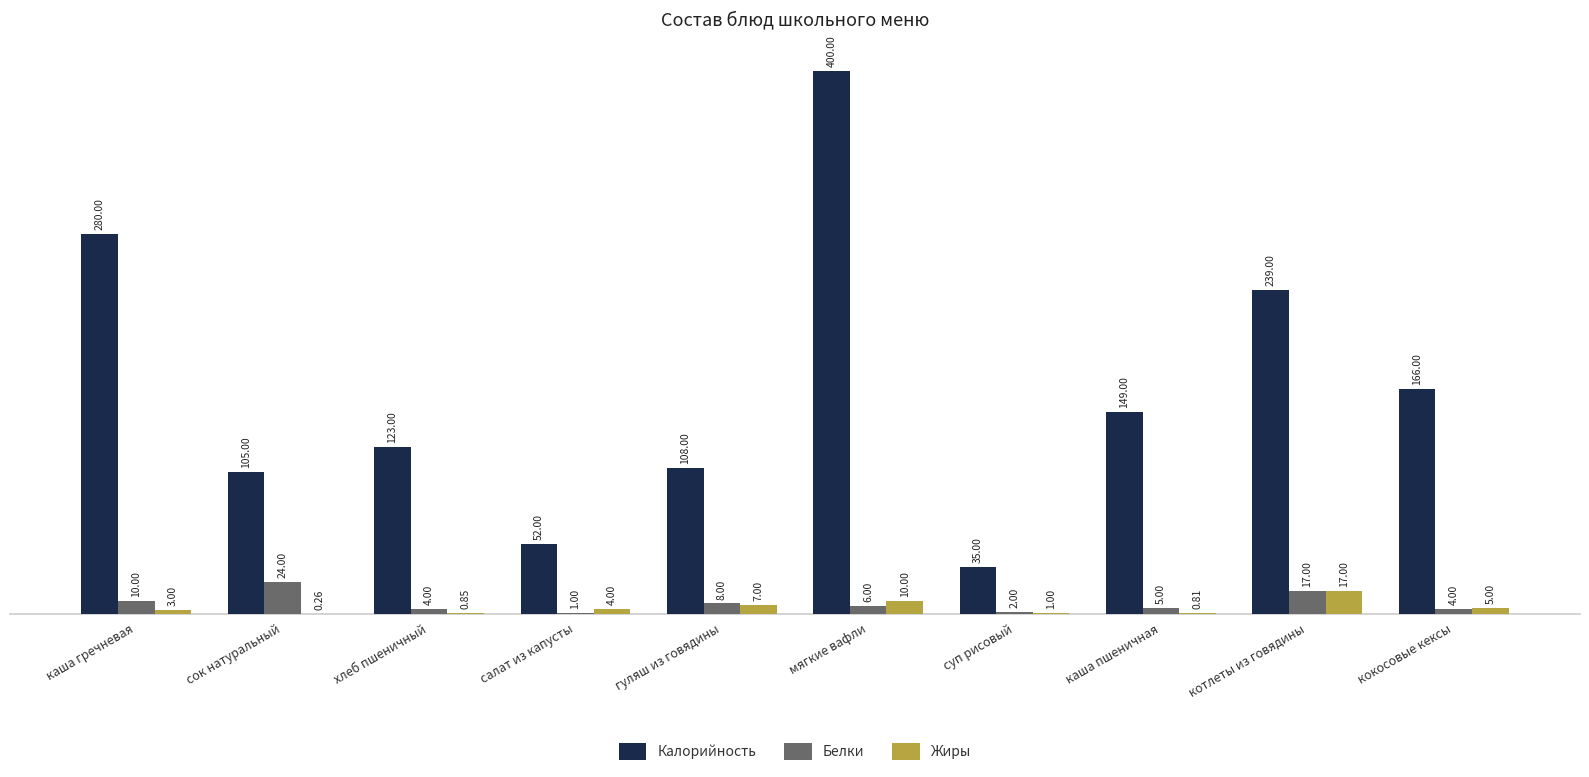

What are all the series names shown in the legend?

Калорийность, Белки, Жиры